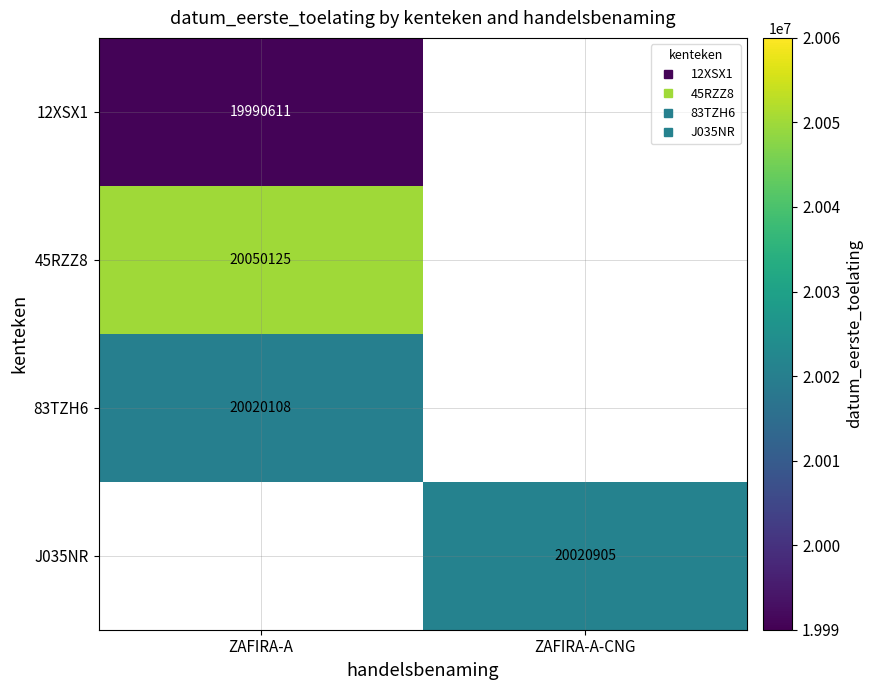

True or false: 45RZZ8 has a value of 0 at ZAFIRA-A-CNG.

True